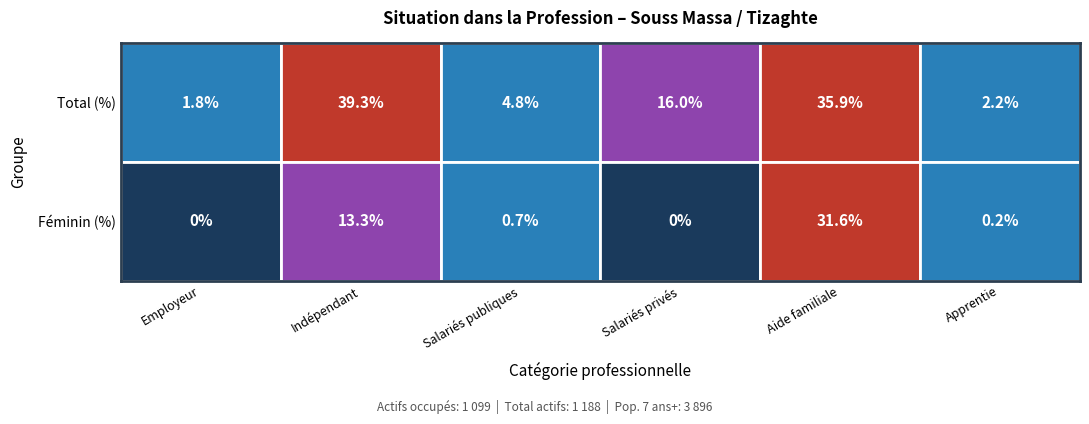

Is it true that Salariés privés equals 5.1 at 0?

False